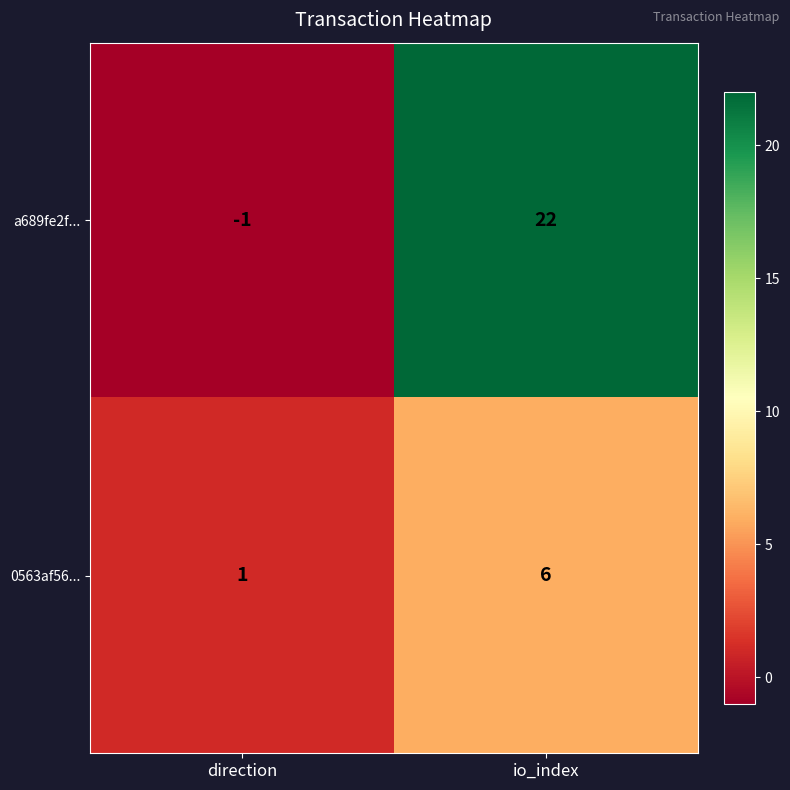

At which label does a689fe2f... reach its minimum?

direction